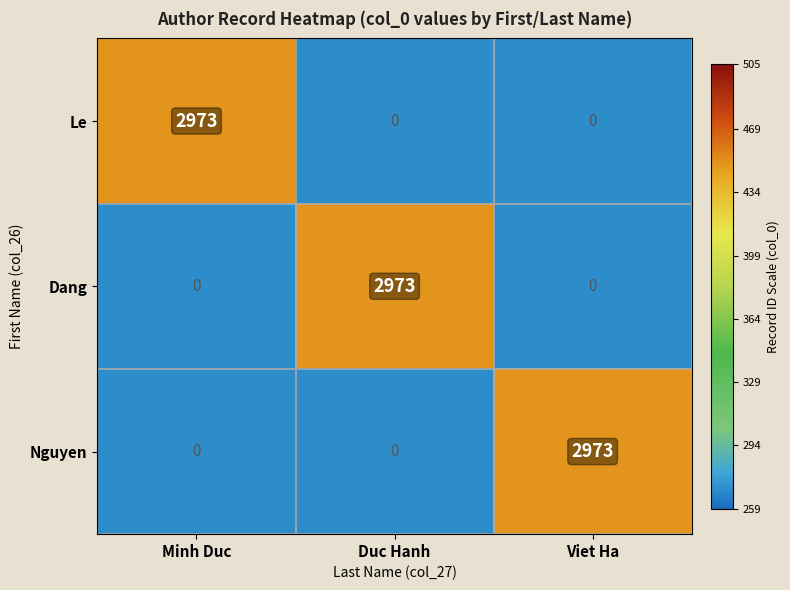

What is the total value across all series at Viet Ha?

2973